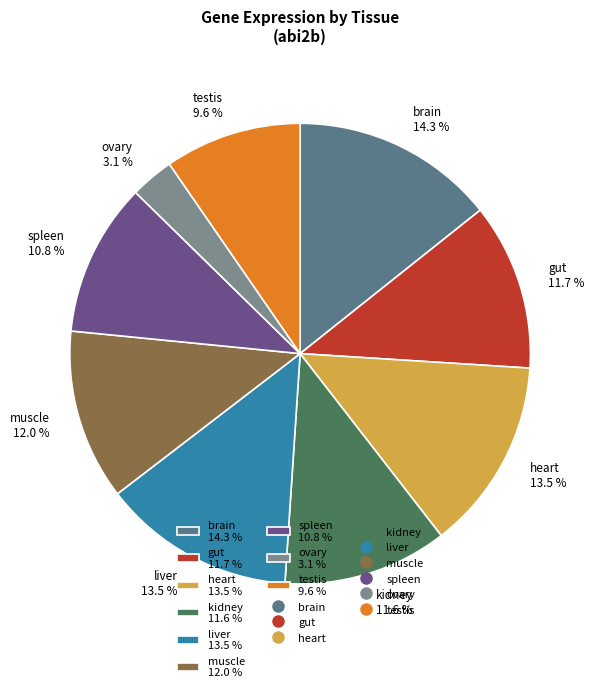

To the nearest percent, what is the difference between the largest and smallest slice percentages?

11%